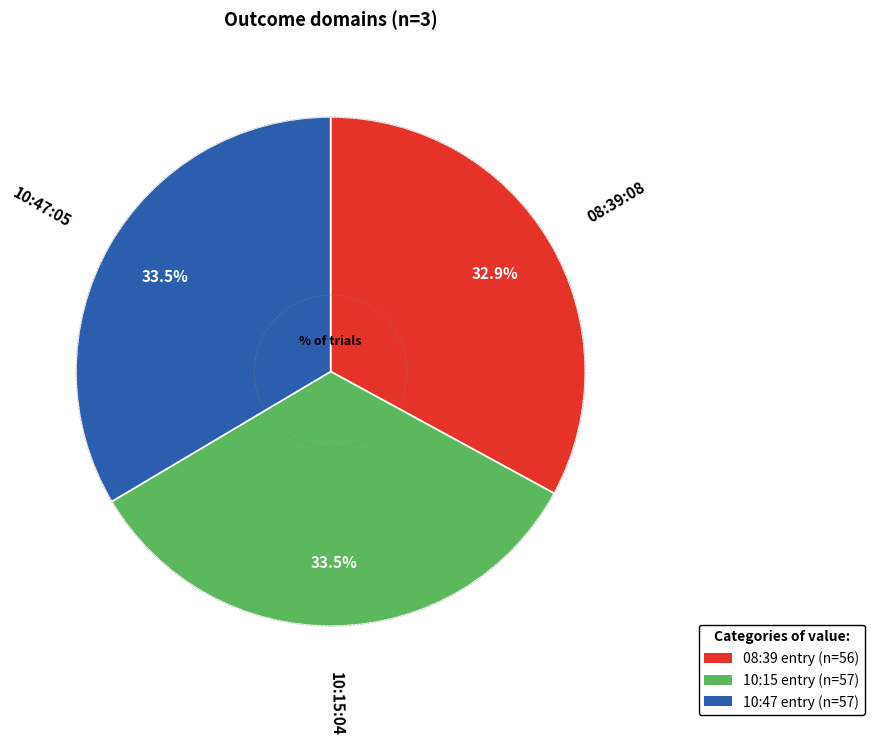

Is there a majority slice in this chart?

No